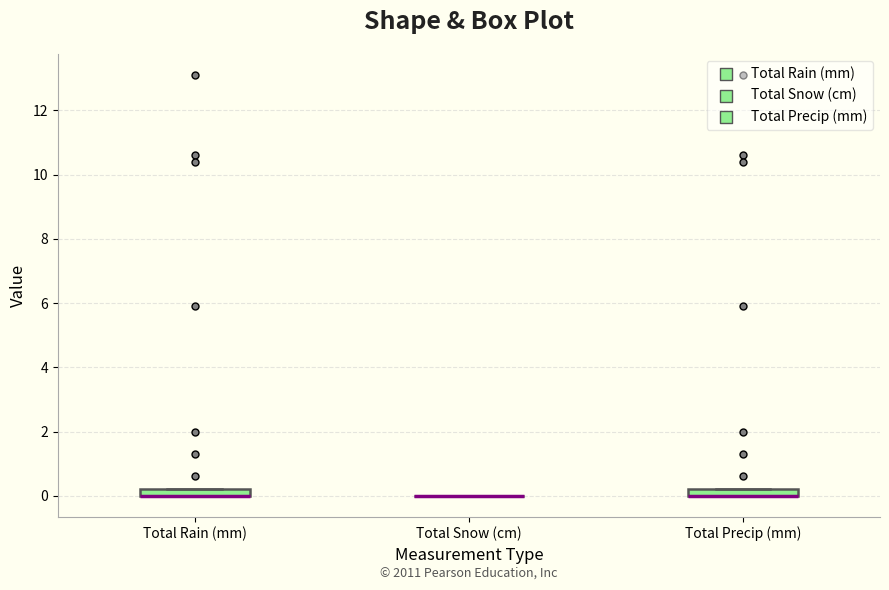

Where is the upper edge of the box for Total Precip (mm) on the y-axis? The values are not printed on the chart, so give them approximately, as read against the axis.

0.2